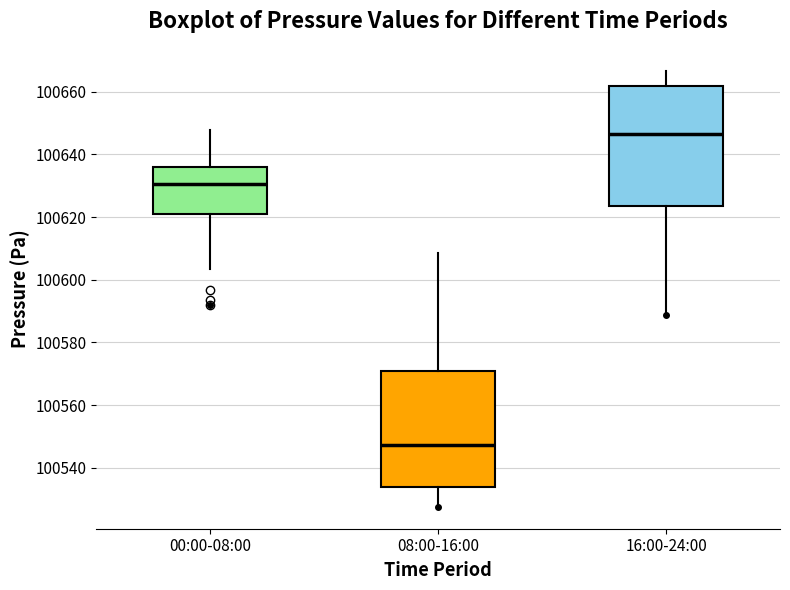

Where does the median line of the box for 16:00-24:00 sit on the y-axis? The values are not printed on the chart, so give them approximately, as read against the axis.

100646